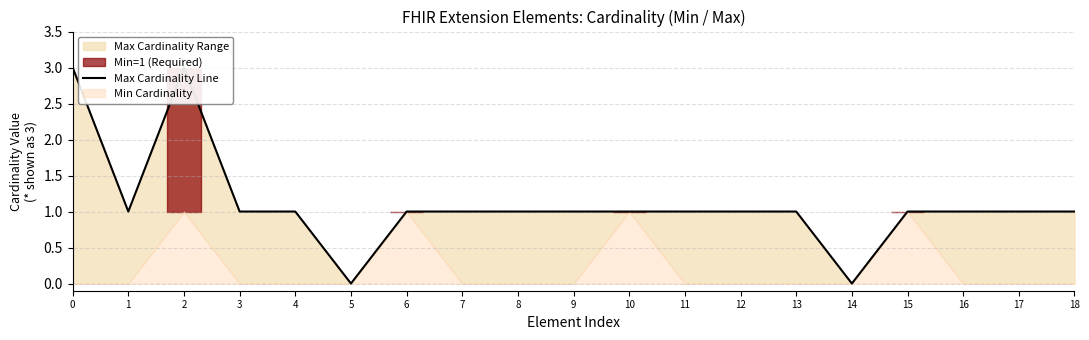

What is the value of the 3rd point from the left?

3